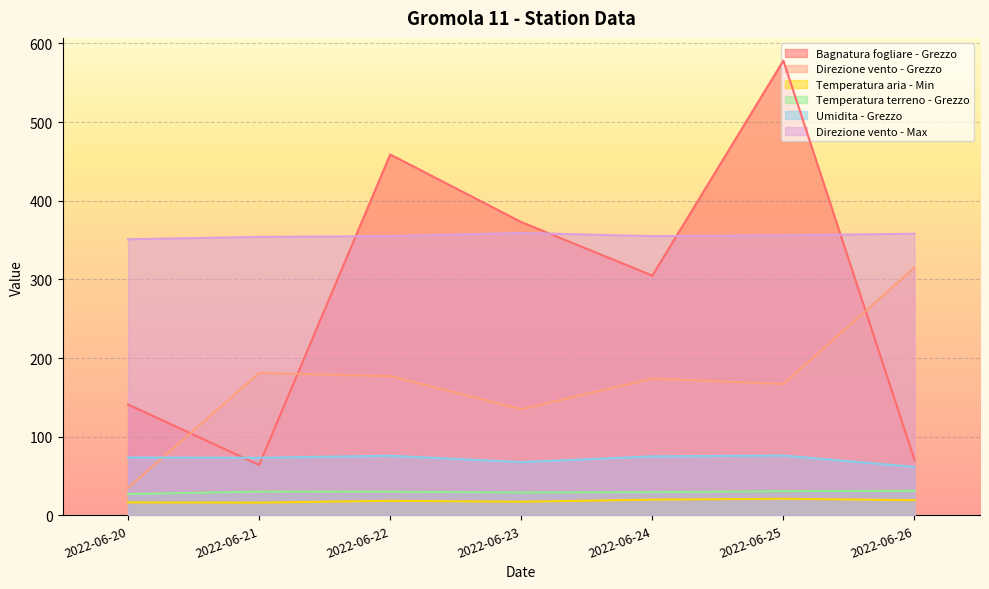

Between 2022-06-21 and 2022-06-25, which is larger?

2022-06-25